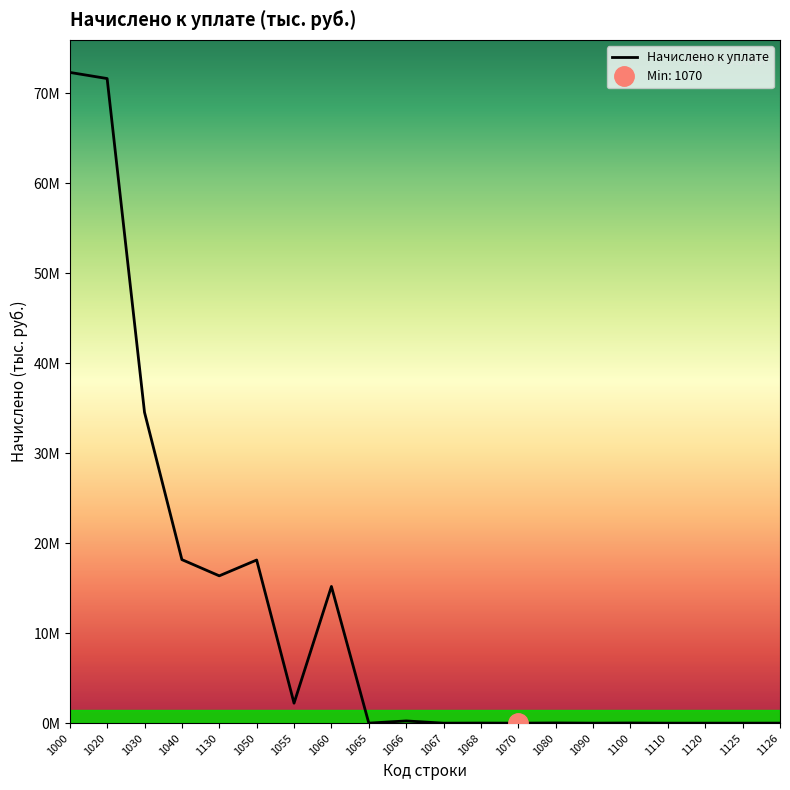

What is the value of the 5th point from the left?

16365362